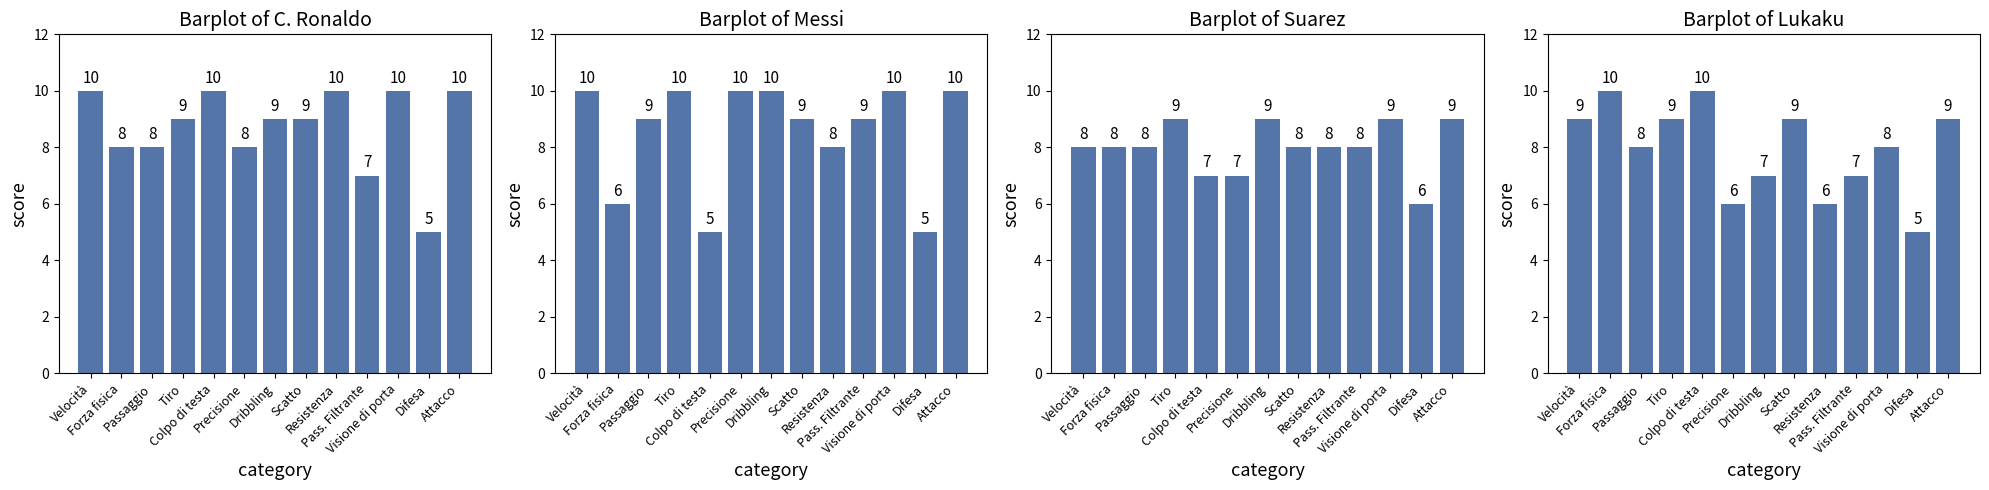

What is the average value of the C. Ronaldo series?

9